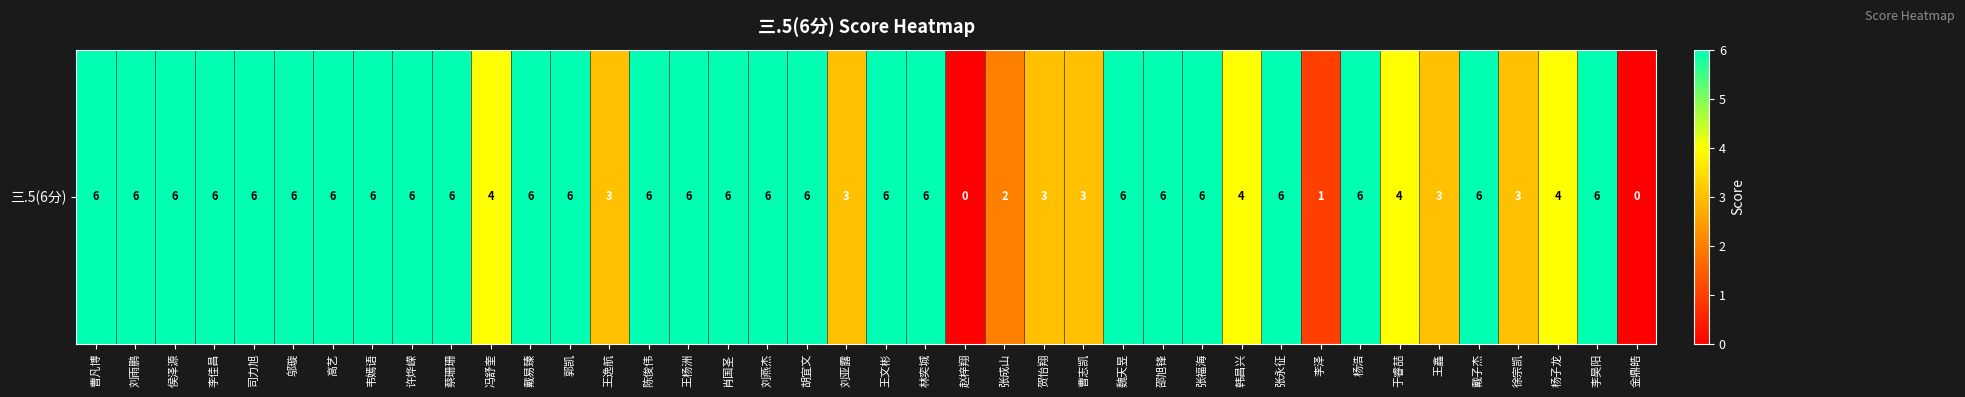

Approximately how many times larger is the value at 王杨洲 compared to 李昊阳?

1.0